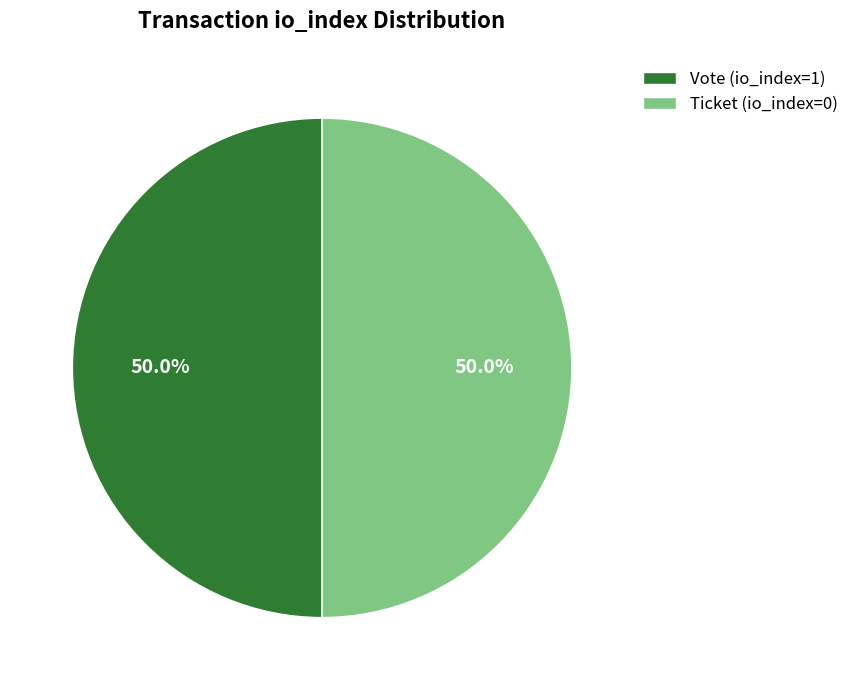

Approximately how many times larger is the value at Ticket (io_index=0) compared to Vote (io_index=1)?

1.0